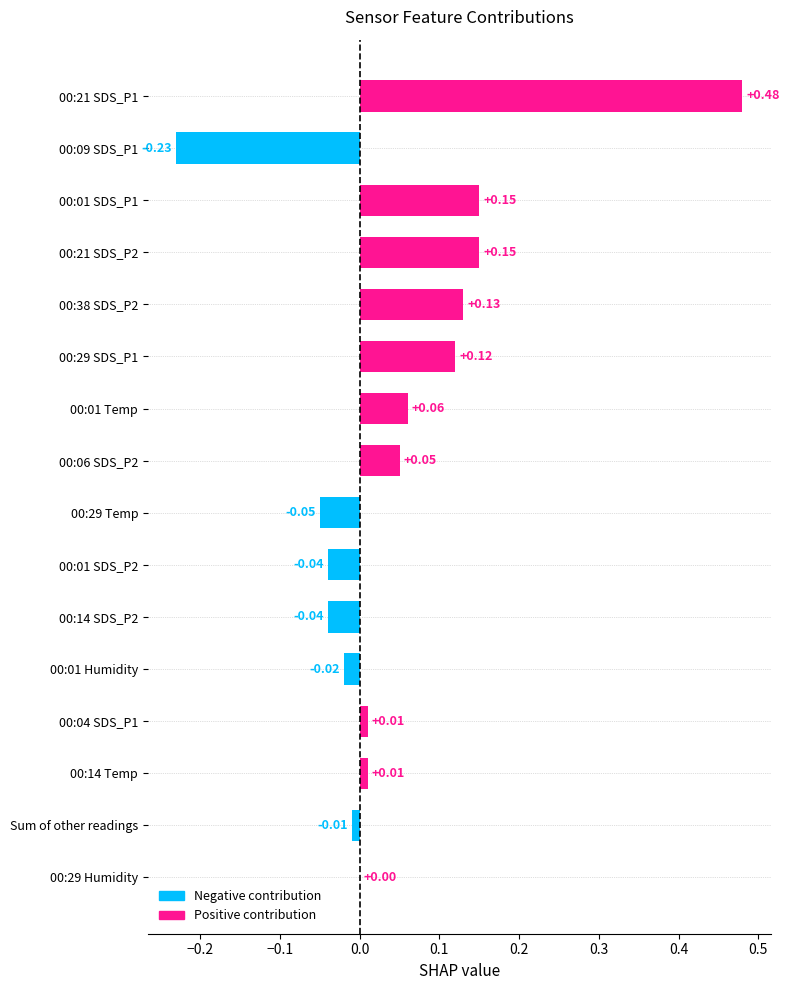

What is the smallest value displayed?

-0.2